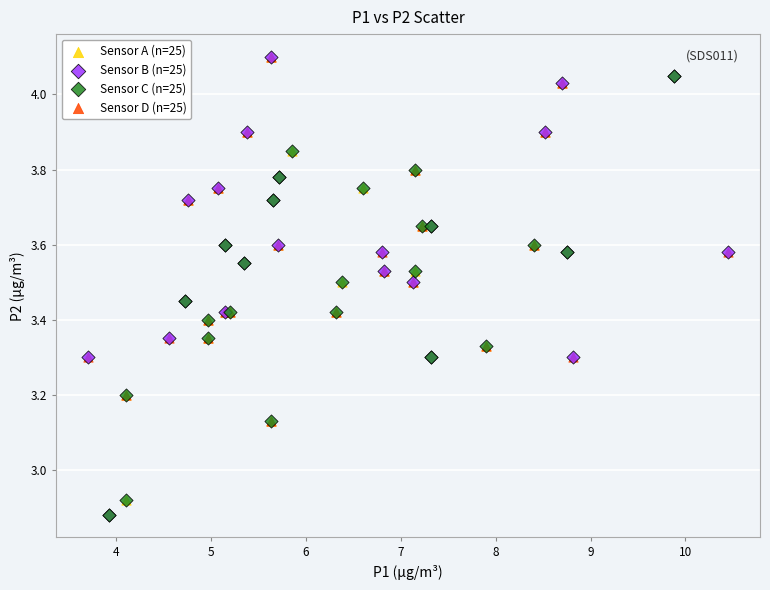

What are all the series names shown in the legend?

Sensor A (n=25), Sensor B (n=25), Sensor C (n=25), Sensor D (n=25)